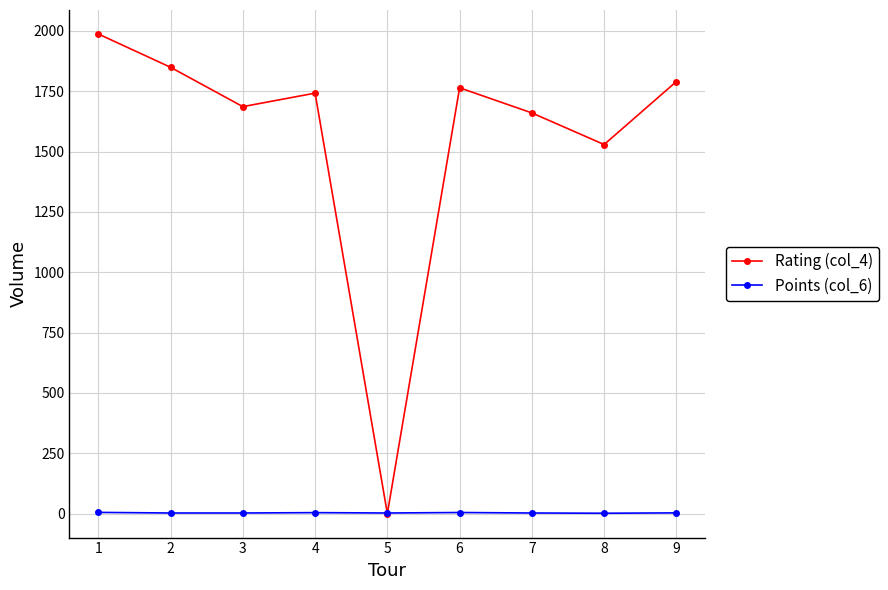

List the series in order of their peak value, lowest first.

Points (col_6), Rating (col_4)